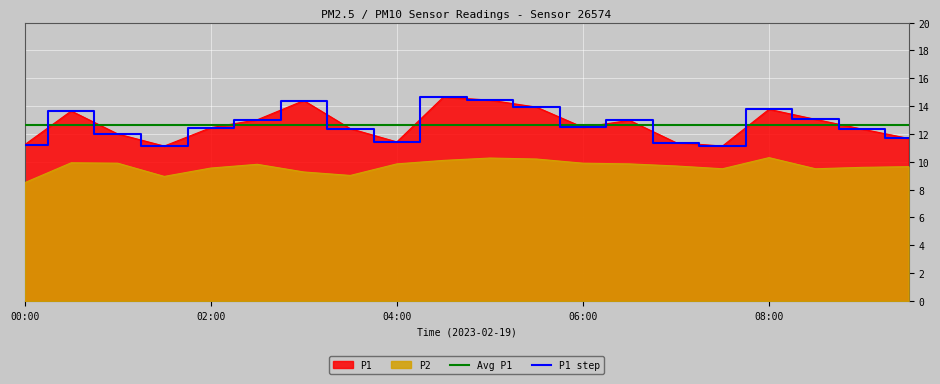

What is the highest value of the P1 series?

14.7